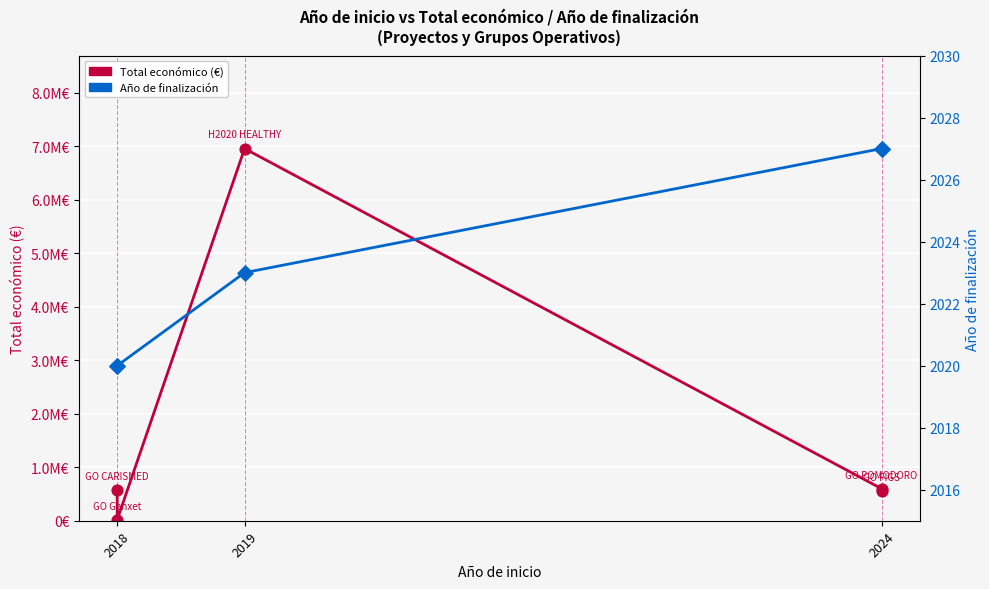

What are all the series names shown in the legend?

Total económico (€), Año de finalización